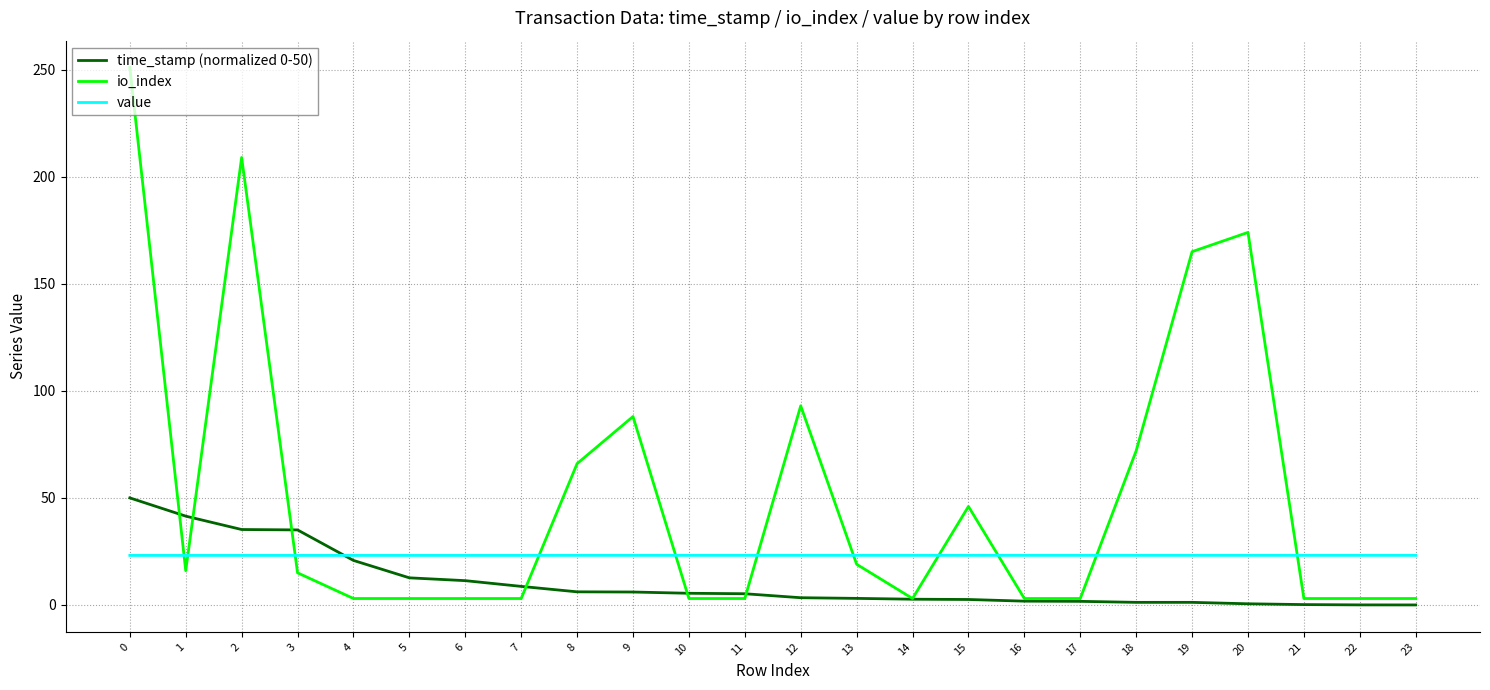

How many value values are between 23 and 24?

24